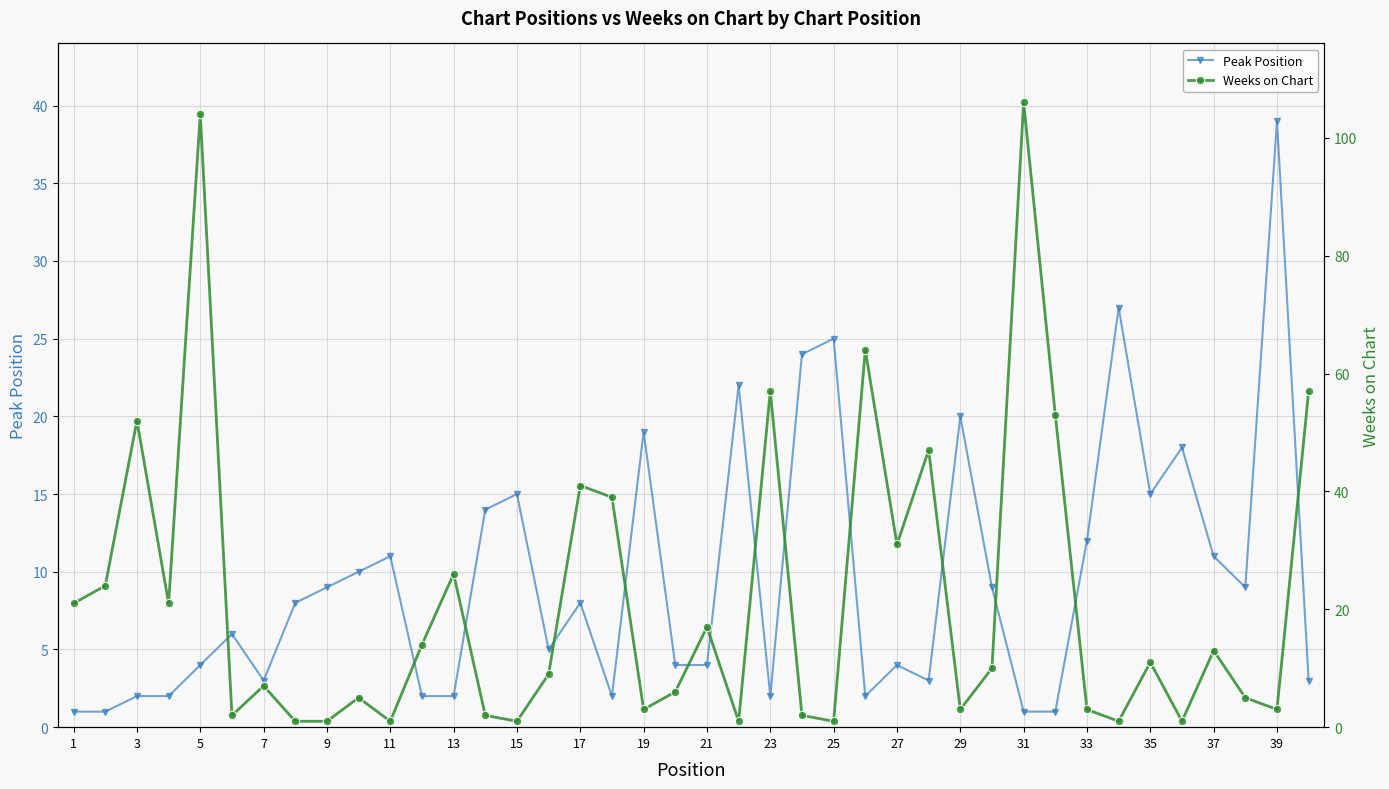

What are all the series names shown in the legend?

Peak Position, Weeks on Chart